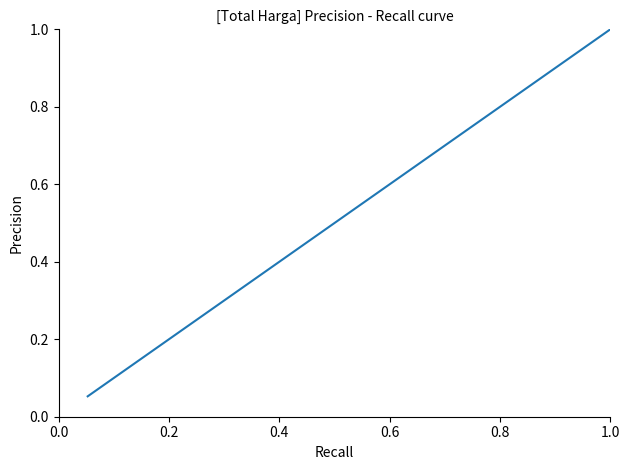

What is the greatest value displayed?

1.0